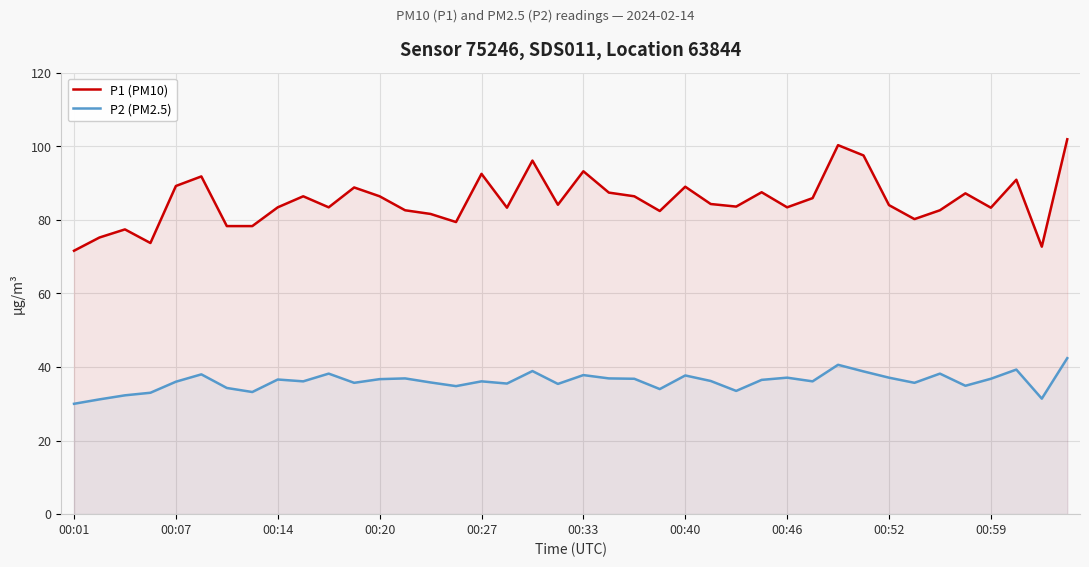

Reading left to right, transcribe all the data shown in this chart.

P1 (PM10): 71.6	75.2	77.4	73.7	89.2	91.8	78.3	78.3	83.4	86.4	83.4	88.8	86.4	82.6	81.6	79.4	92.5	83.3	96.1	84.1	93.2	87.4	86.4	82.4	89.0	84.3	83.6	87.5	83.4	85.9	100.3	97.5	84.0	80.2	82.6	87.2	83.3	90.9	72.7	101.9
P2 (PM2.5): 30.0	31.2	32.3	33.0	36.0	38.0	34.3	33.2	36.6	36.1	38.2	35.7	36.7	36.9	35.8	34.8	36.1	35.5	38.9	35.4	37.8	36.9	36.8	34.0	37.7	36.2	33.5	36.5	37.1	36.1	40.6	38.8	37.1	35.7	38.2	34.9	36.8	39.3	31.4	42.4